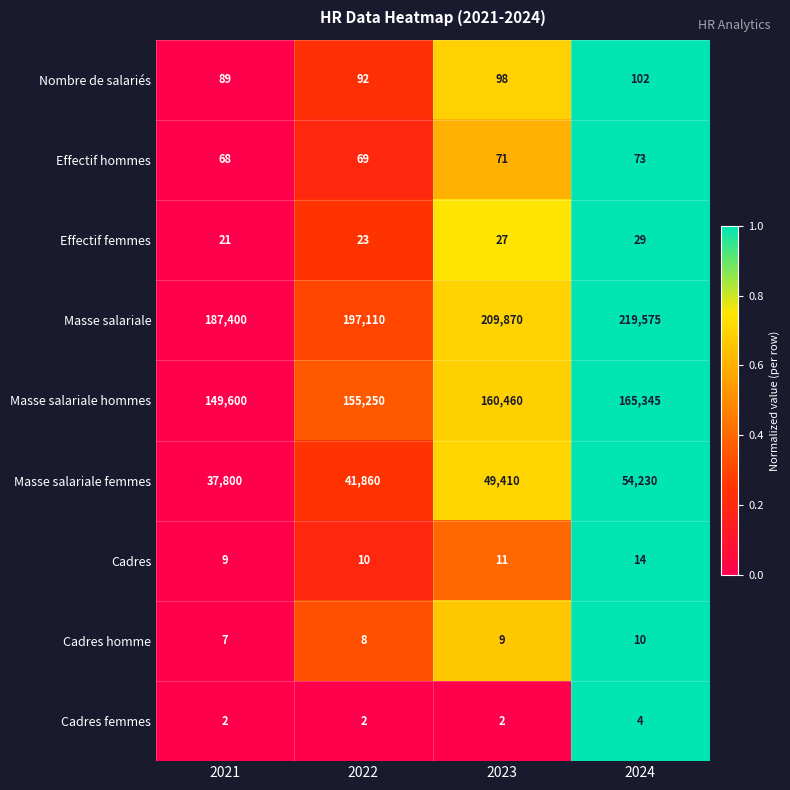

The value of Cadres at 2022 is 10. True or false?

True